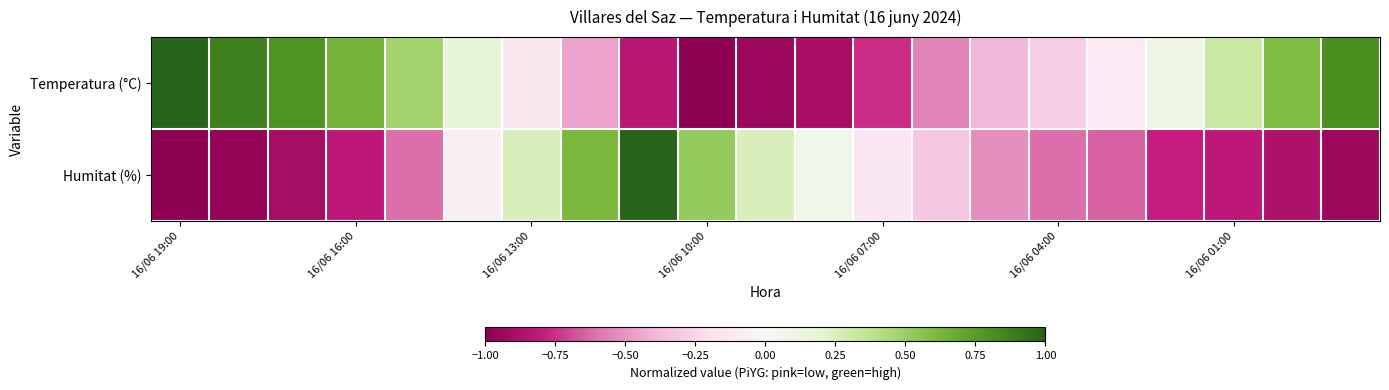

At how many categories does at least one series exceed 0?

16